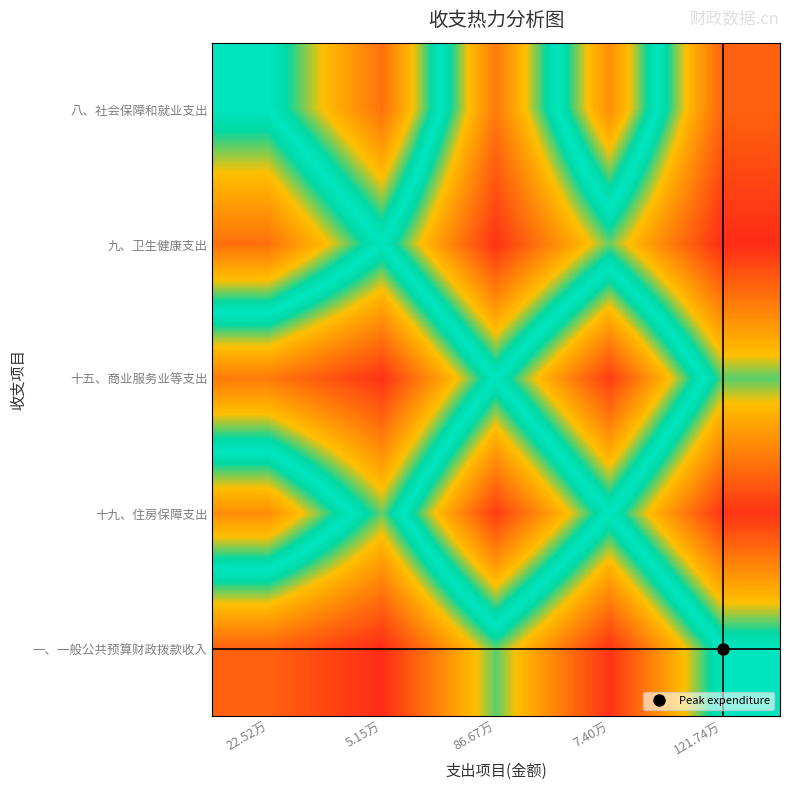

How many distinct data groups are displayed?

5